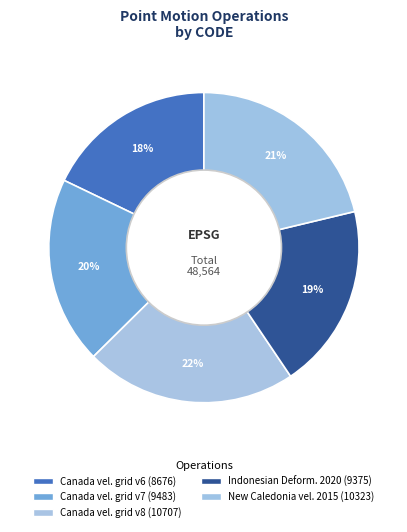

How many segments does this pie chart have?

5